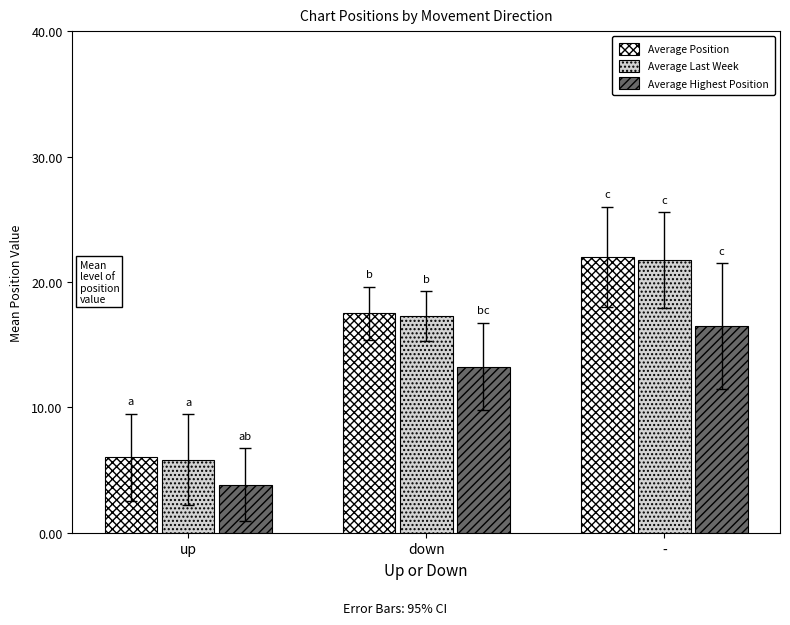

How many categories are shown in the chart?

3